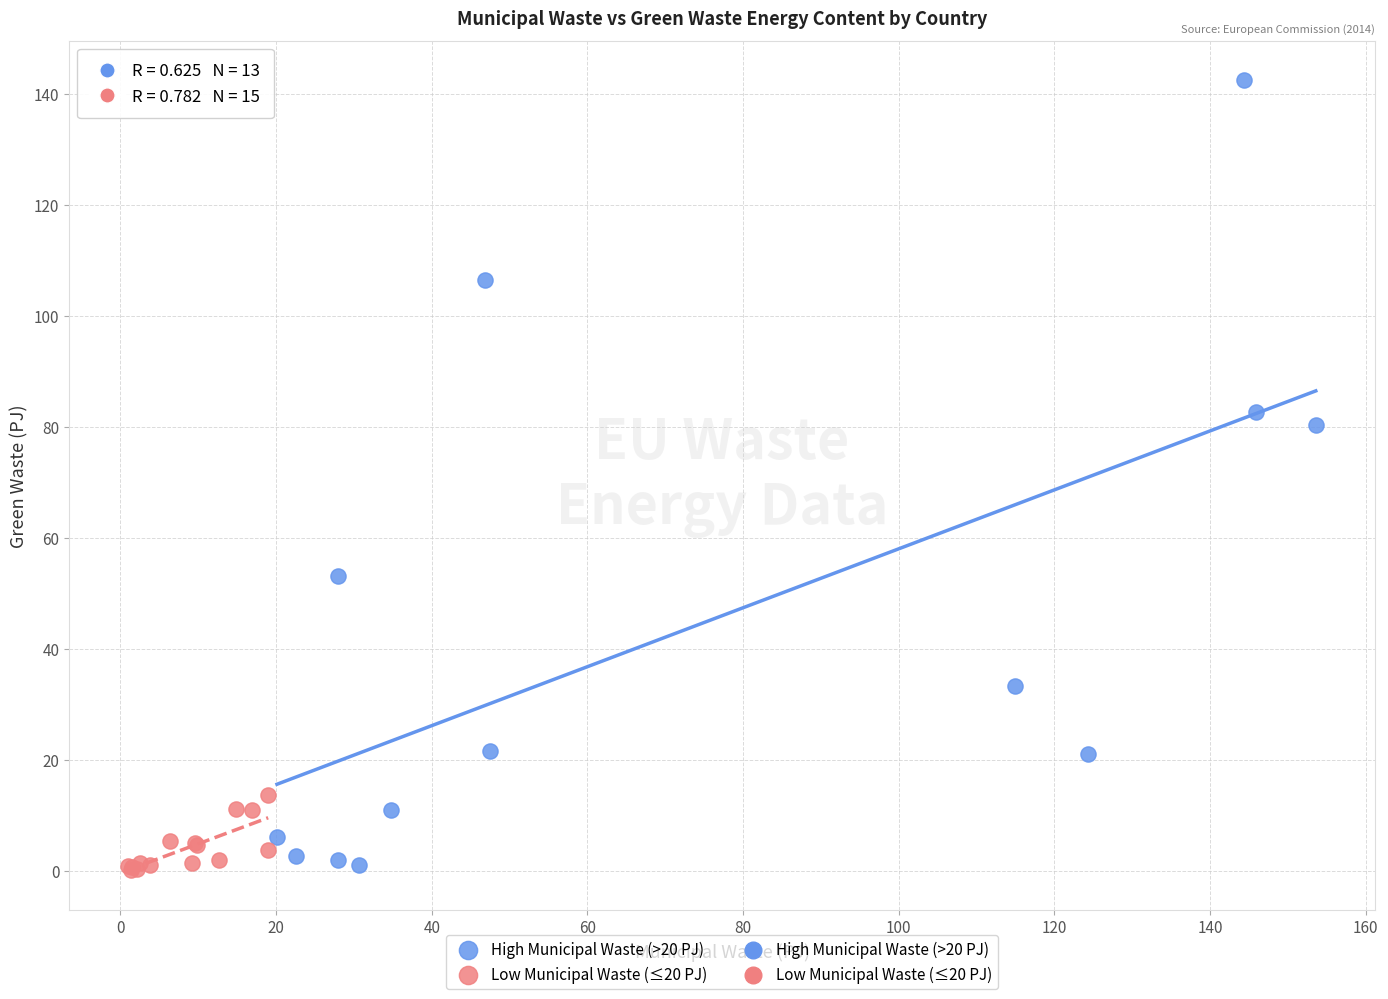

Which series reaches the maximum Y coordinate?

High Municipal Waste (>20 PJ)